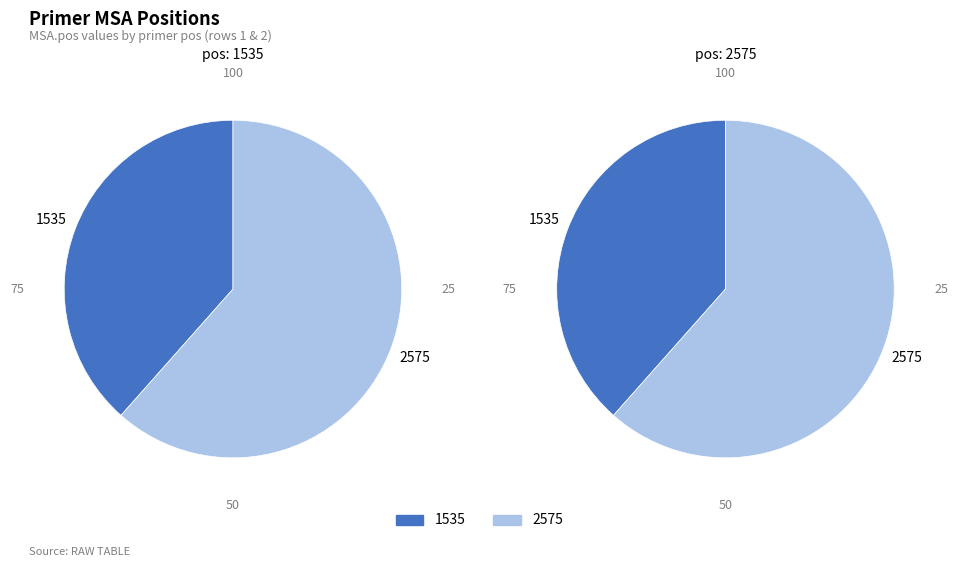

The 1535 slice represents 28% of the pie. True or false?

False